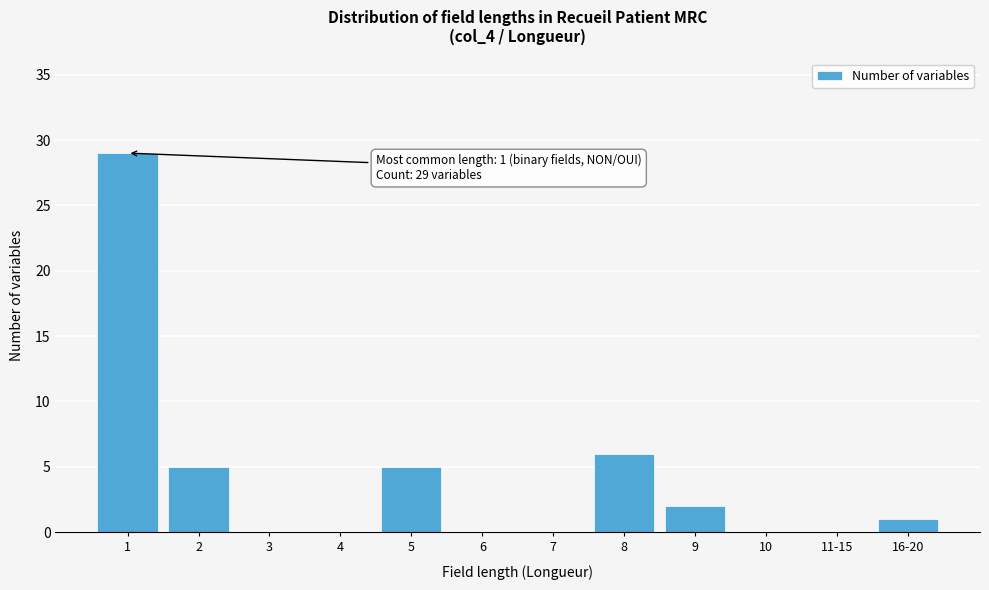

Reading left to right, transcribe all the data shown in this chart.

1=29	2=5	3=0	4=0	5=5	6=0	7=0	8=6	9=2	10=0	11-15=0	16-20=1